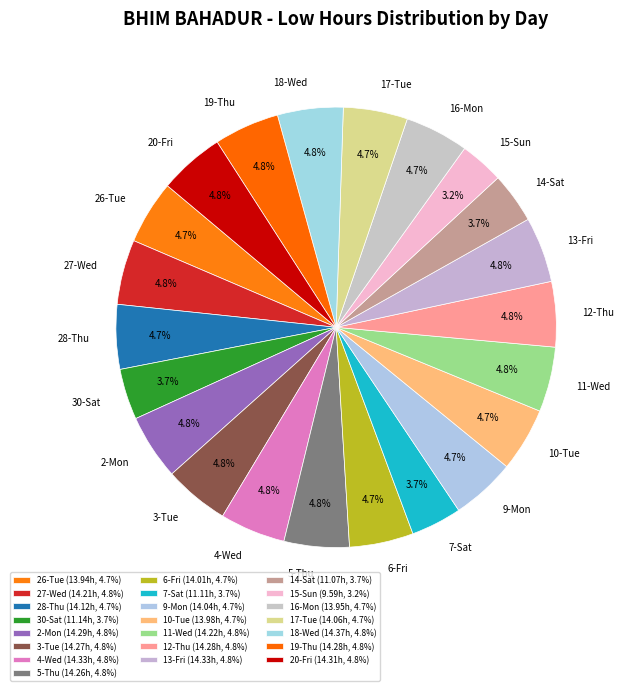

Is there a majority slice in this chart?

No